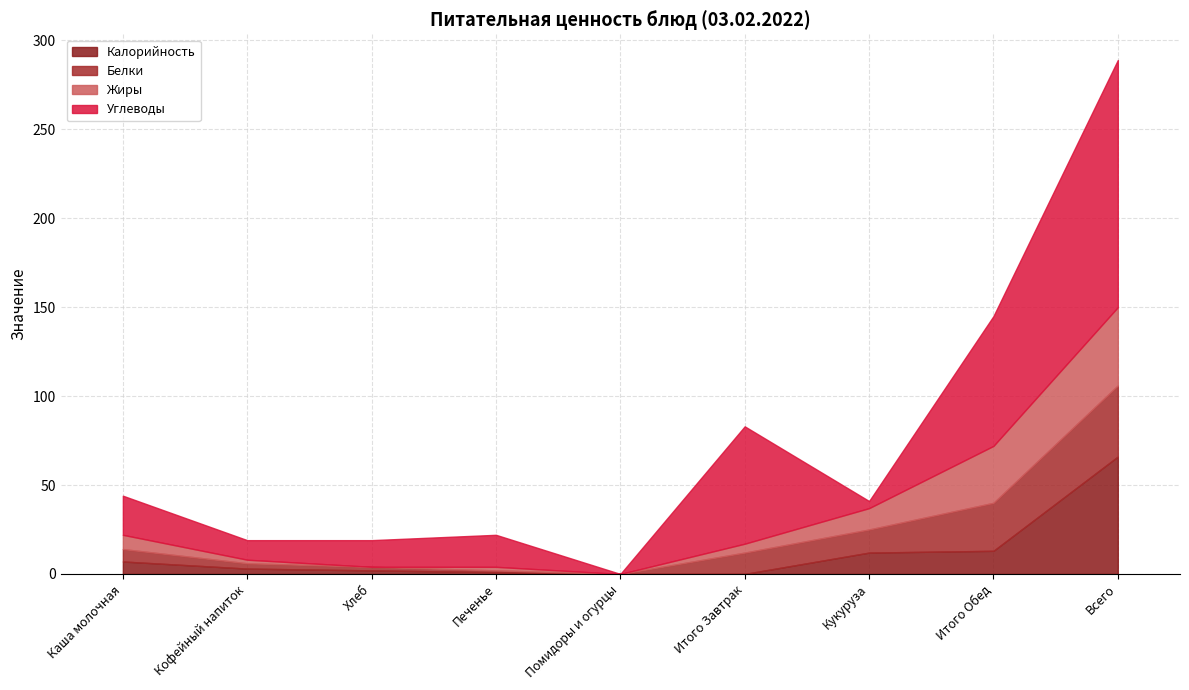

At which category does Белки reach its first local valley?

Помидоры и огурцы